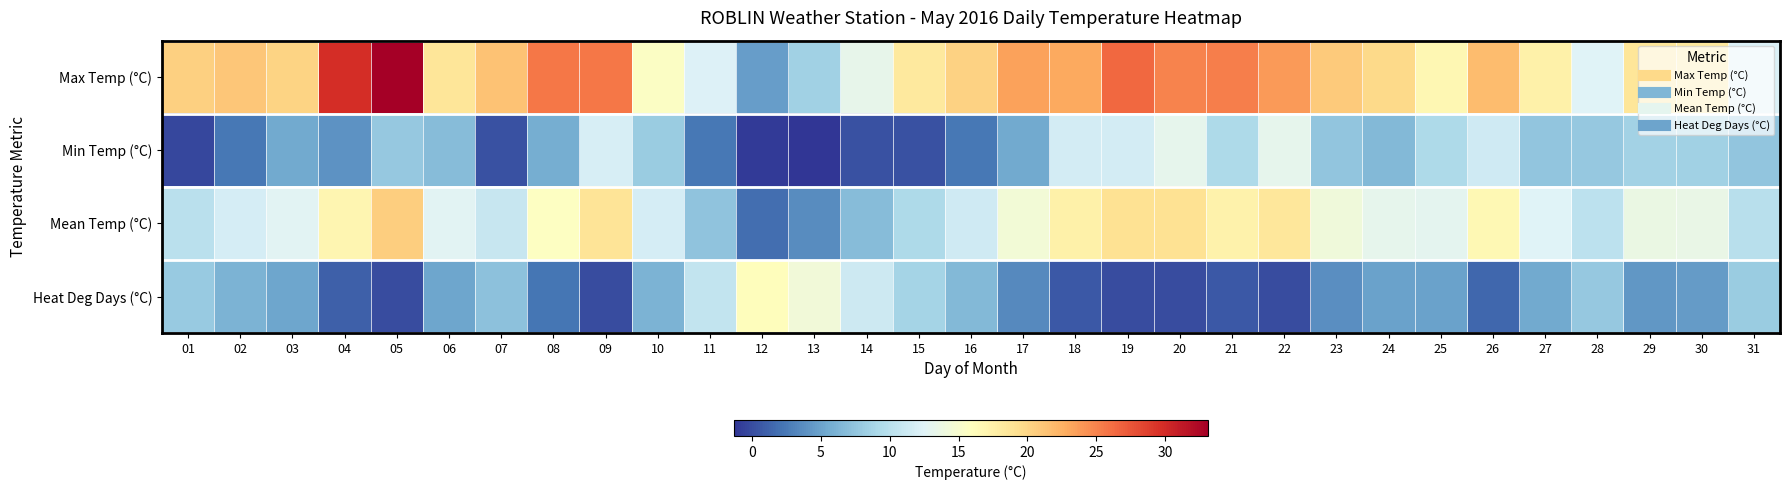

What is the spread (max minus min) of values at 05?

33.1